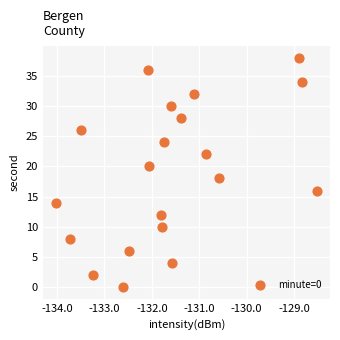

What is the range of Y values (max minus min)?

38